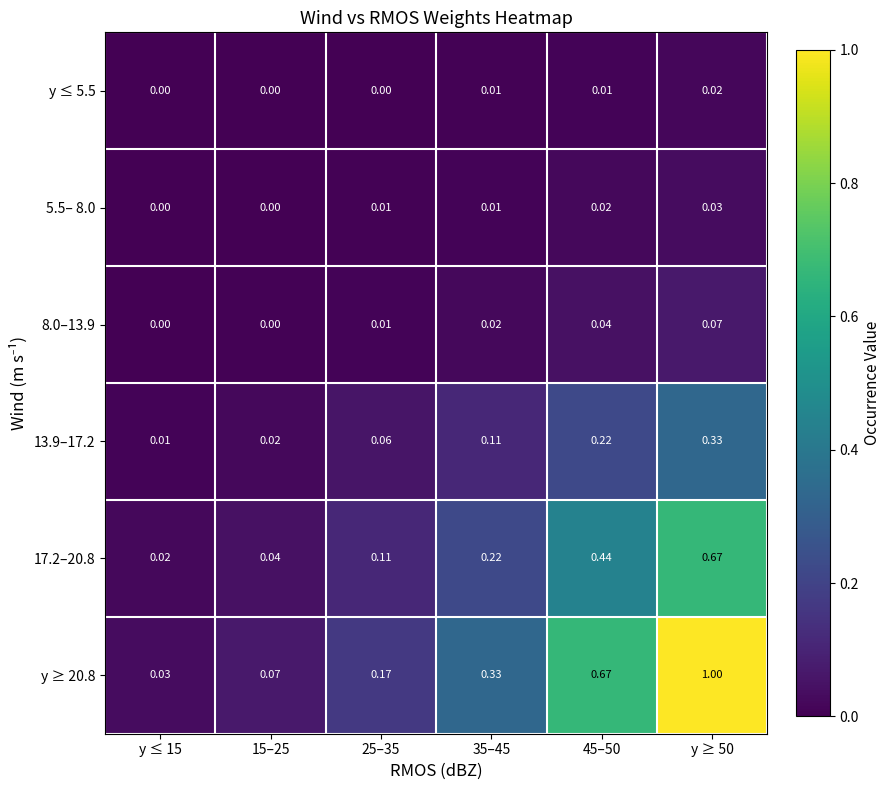

How many data points does each series have?

6